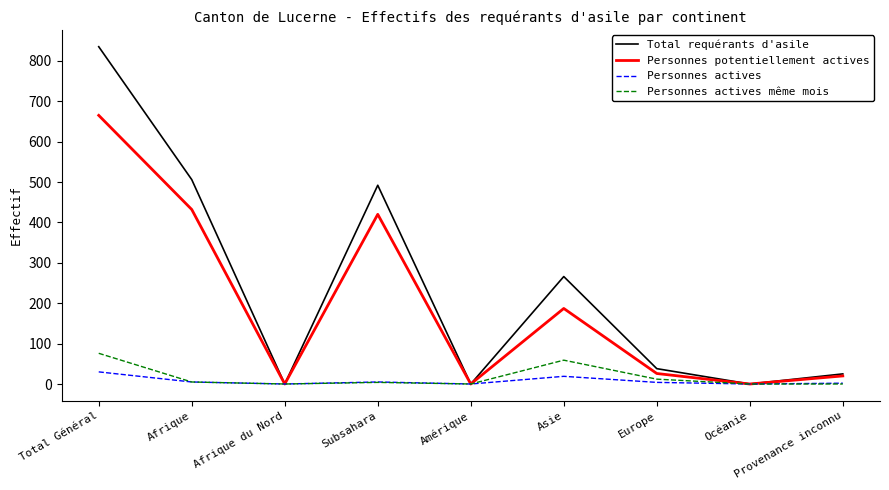

What position from the right is Afrique?

8